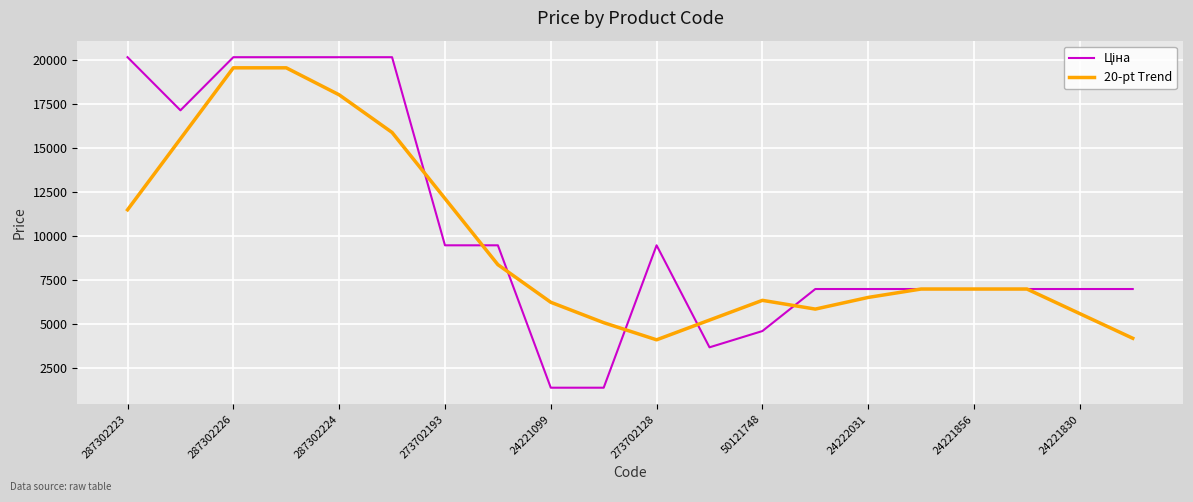

What is the maximum value shown in the chart?

20186.0